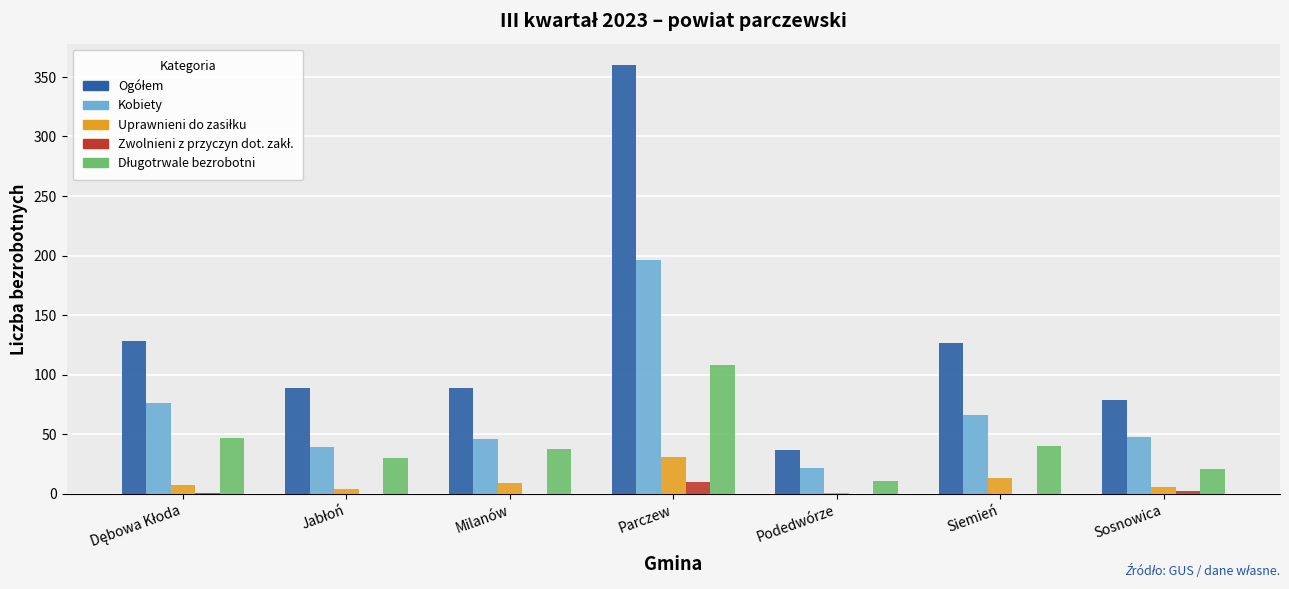

At which category is the sum across all series the highest?

Parczew